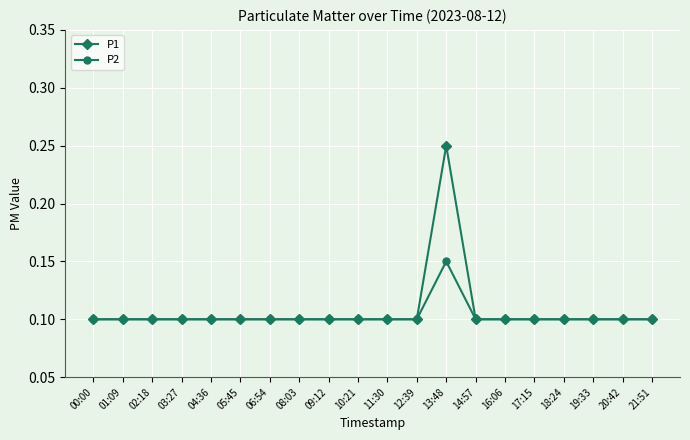

Count the P2 values in the range 0 to 1.

20